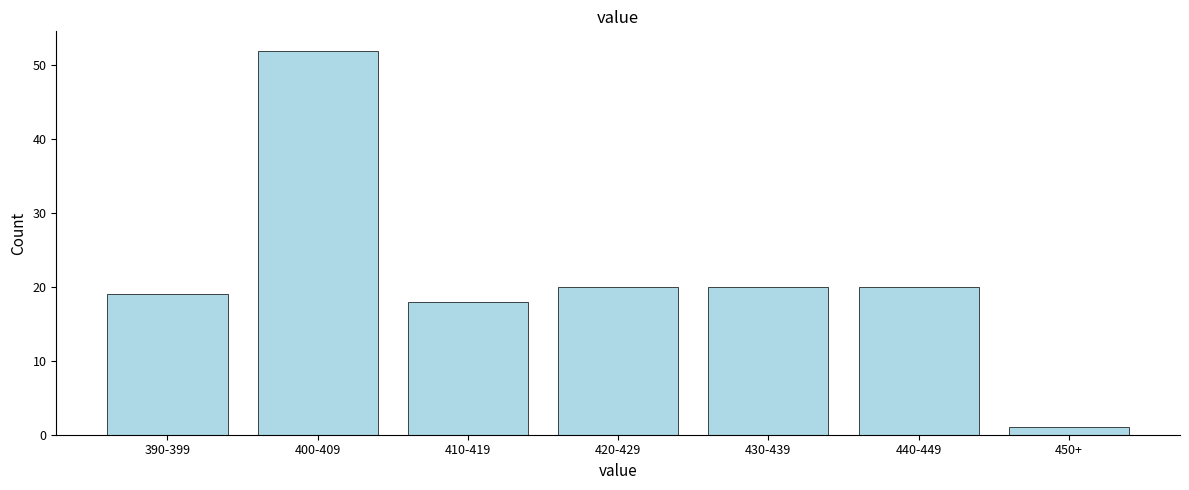

Reading left to right, extract all data points from this chart.

390-399=19	400-409=52	410-419=18	420-429=20	430-439=20	440-449=20	450+=1